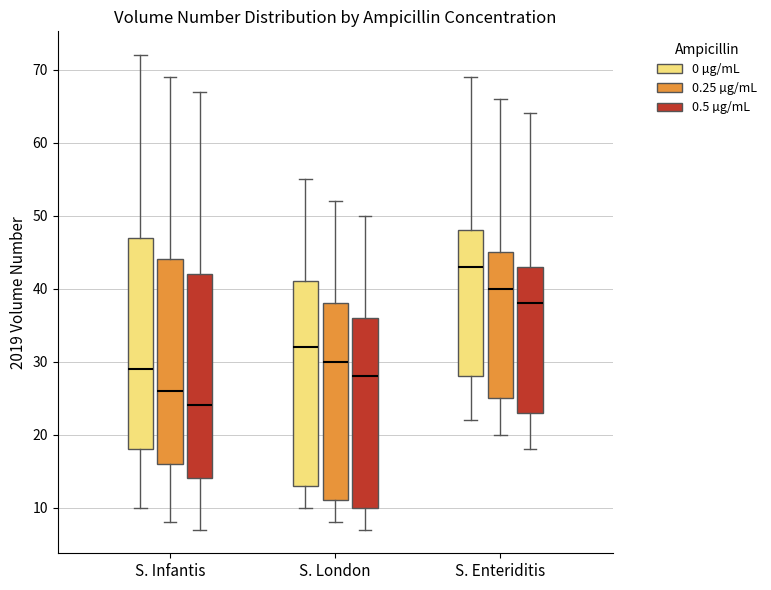

Which box is the tallest, from its lower edge to its upper edge?

S. Infantis (0 µg/mL)